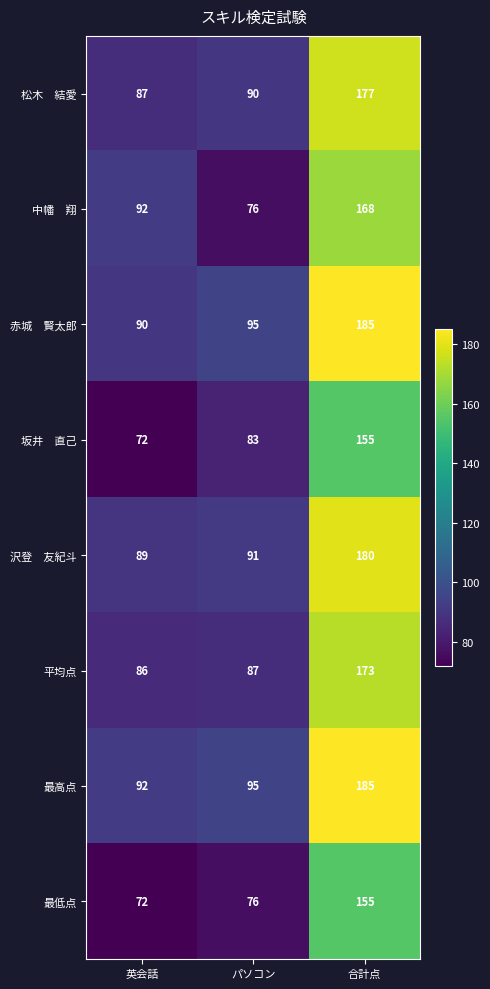

What is the greatest value displayed?

185